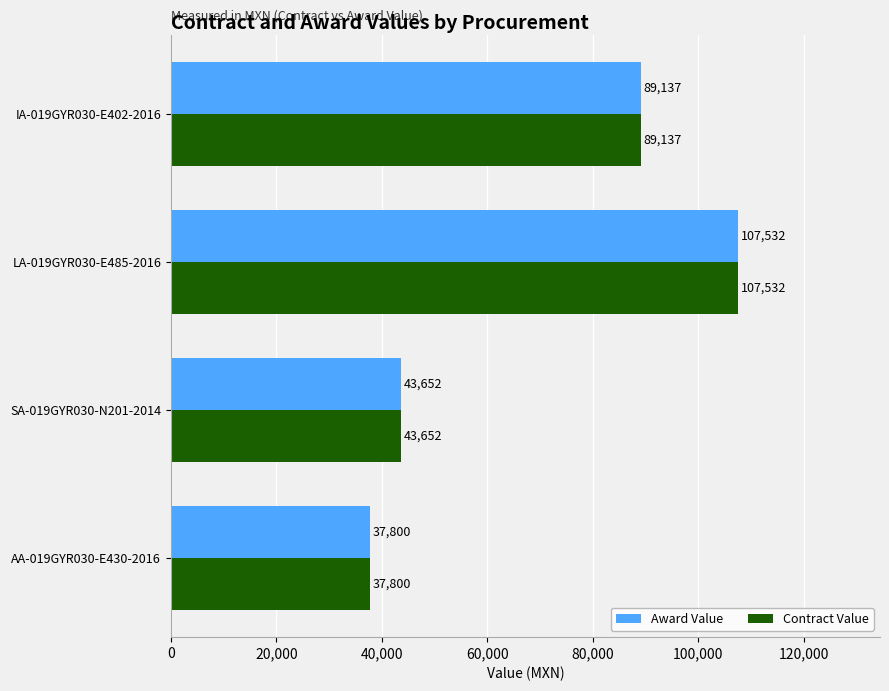

True or false: Award Value has a value of 155196.8 at IA-019GYR030-E402-2016.

False